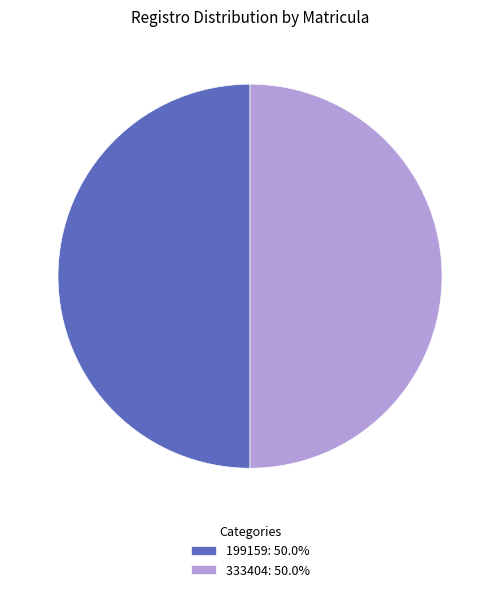

Do 199159: 50.0% and 333404: 50.0% together represent more than half of the pie?

Yes